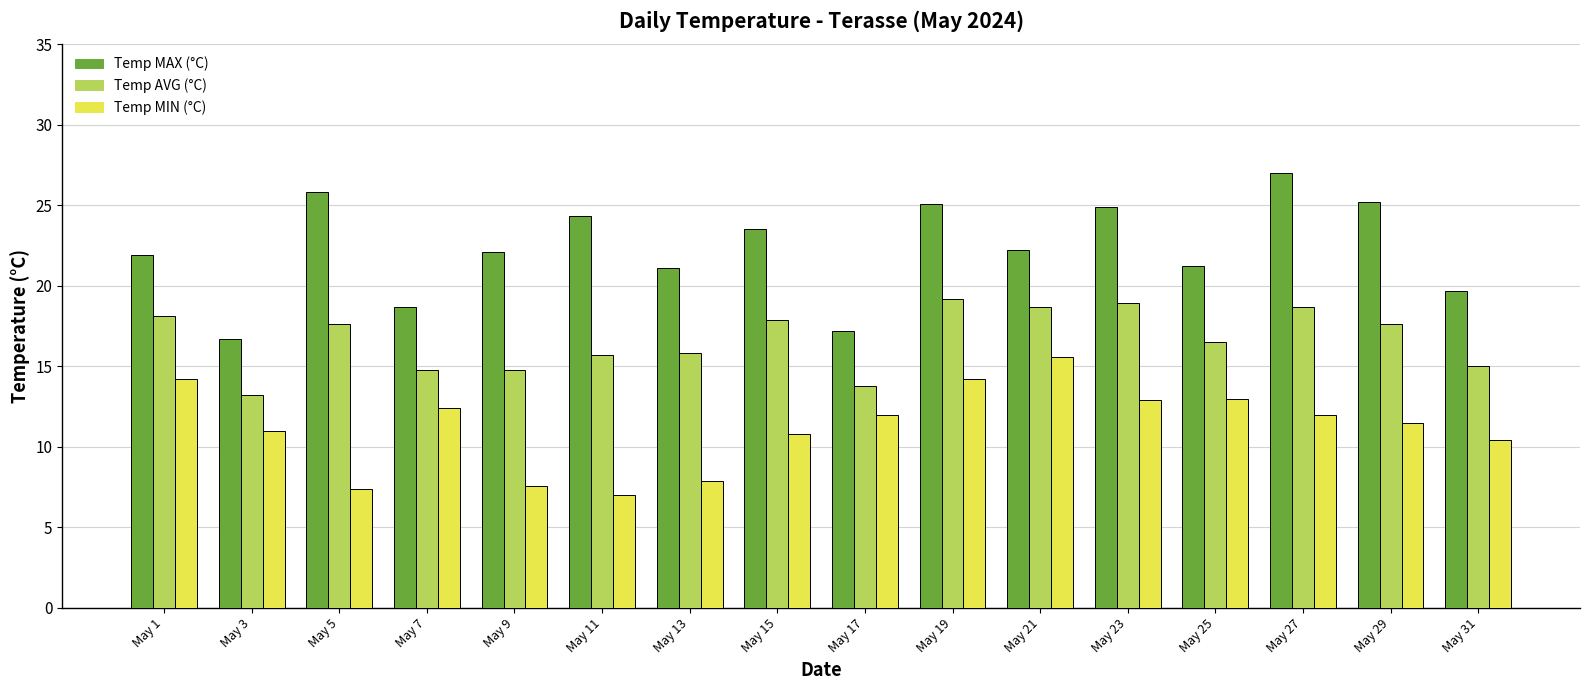

At May 31, list the series in order from largest to smallest.

Temp MAX (°C), Temp AVG (°C), Temp MIN (°C)